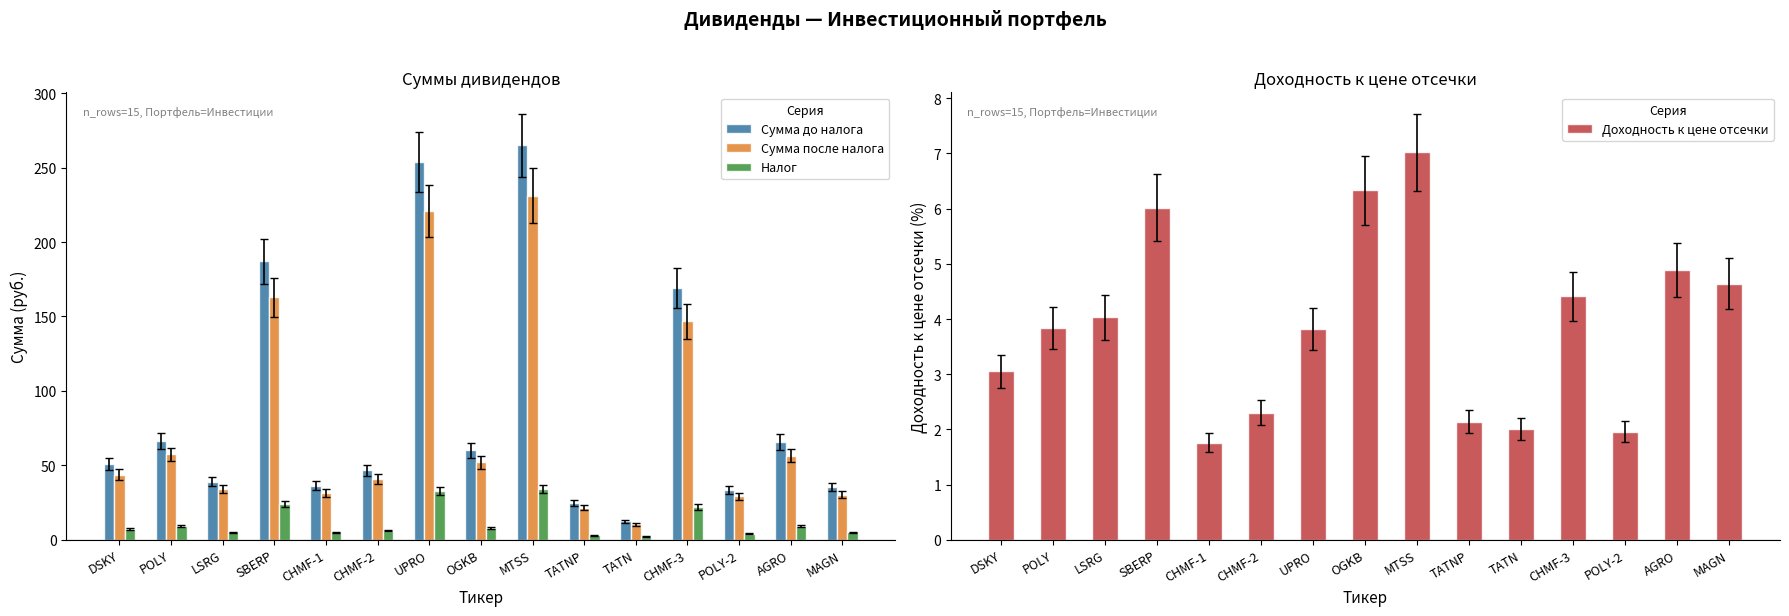

At how many categories does at least one series exceed 224?

2